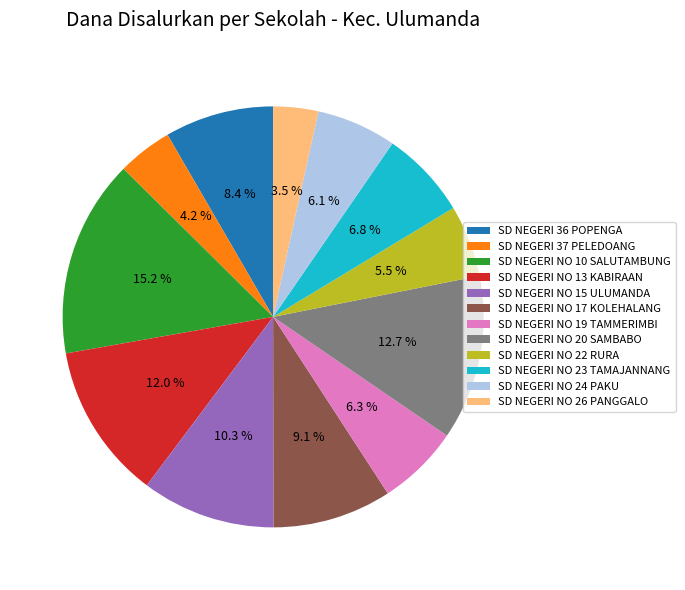

To the nearest percent, what percentage of the pie is SD NEGERI NO 23 TAMAJANNANG?

7%